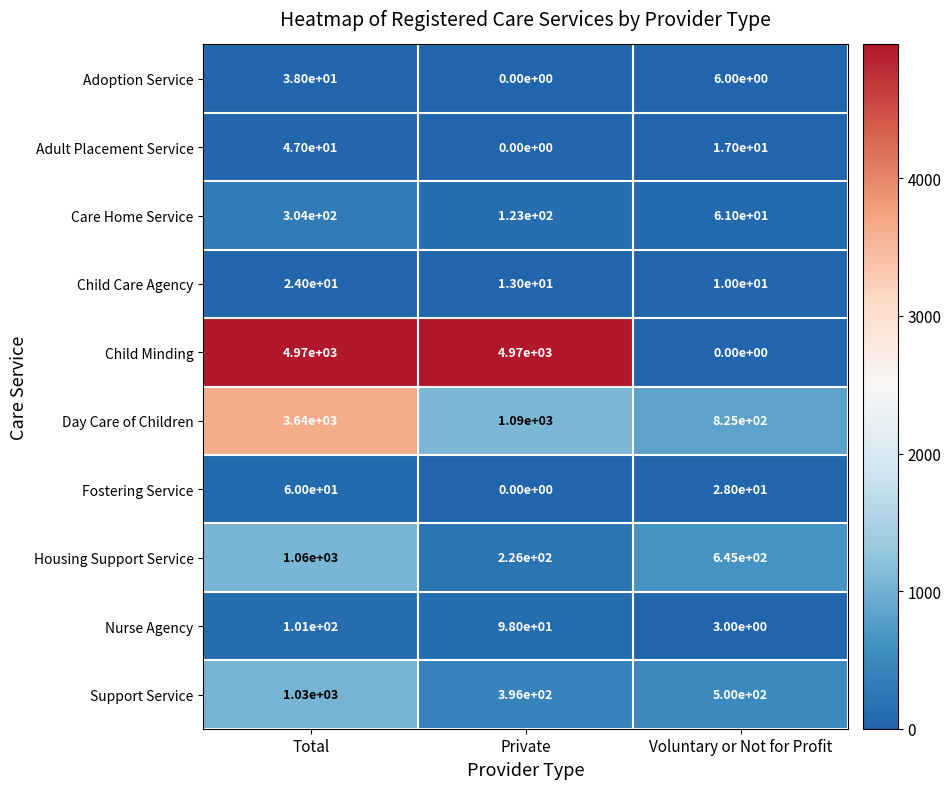

Is it true that Adult Placement Service equals 17 at Total?

False